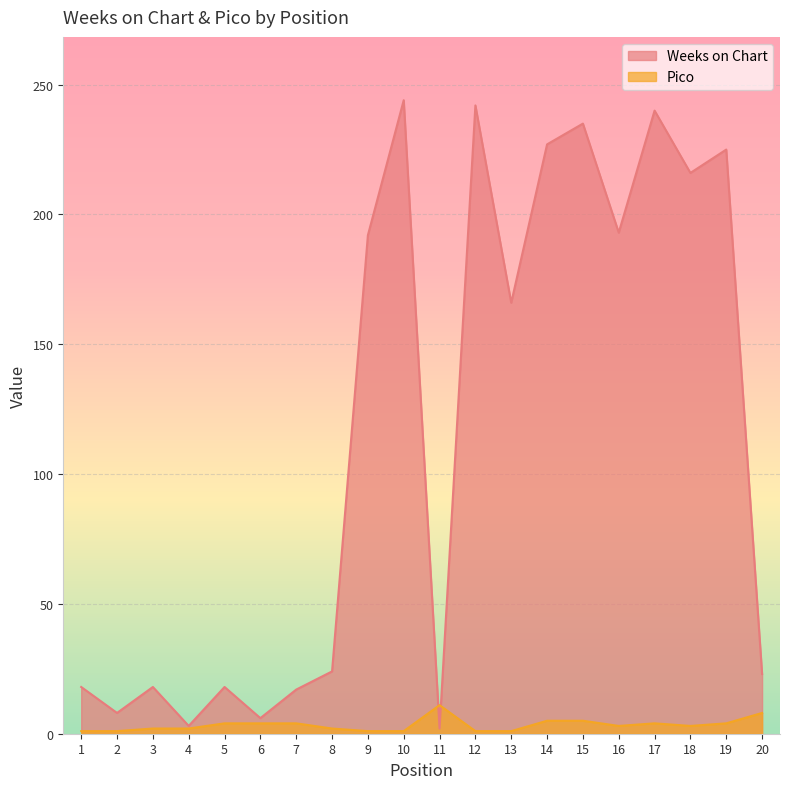

Rank the series by their average value, from lowest to highest.

Pico, Weeks on Chart